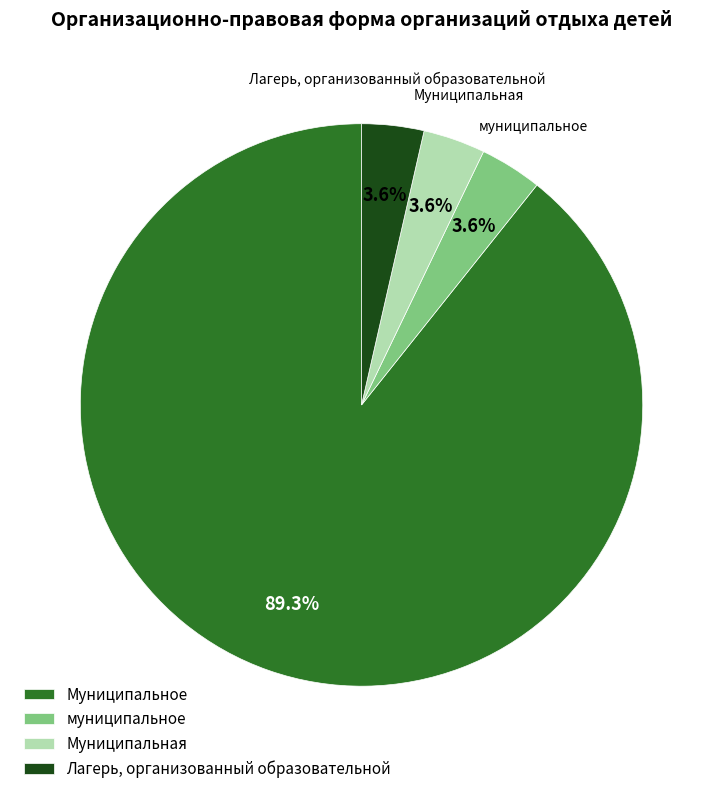

Which has a higher value, Муниципальное or Муниципальная?

Муниципальное